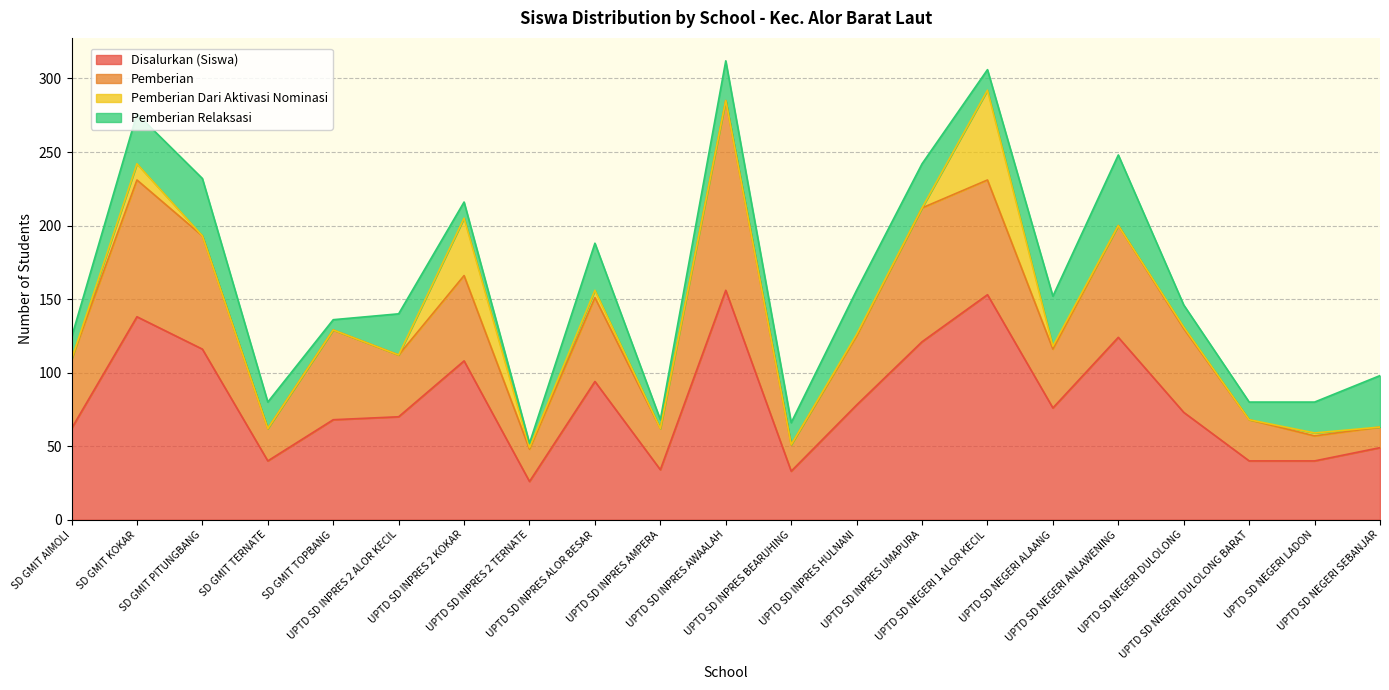

What is the approximate value of Pemberian at SD GMIT PITUNGBANG?

77